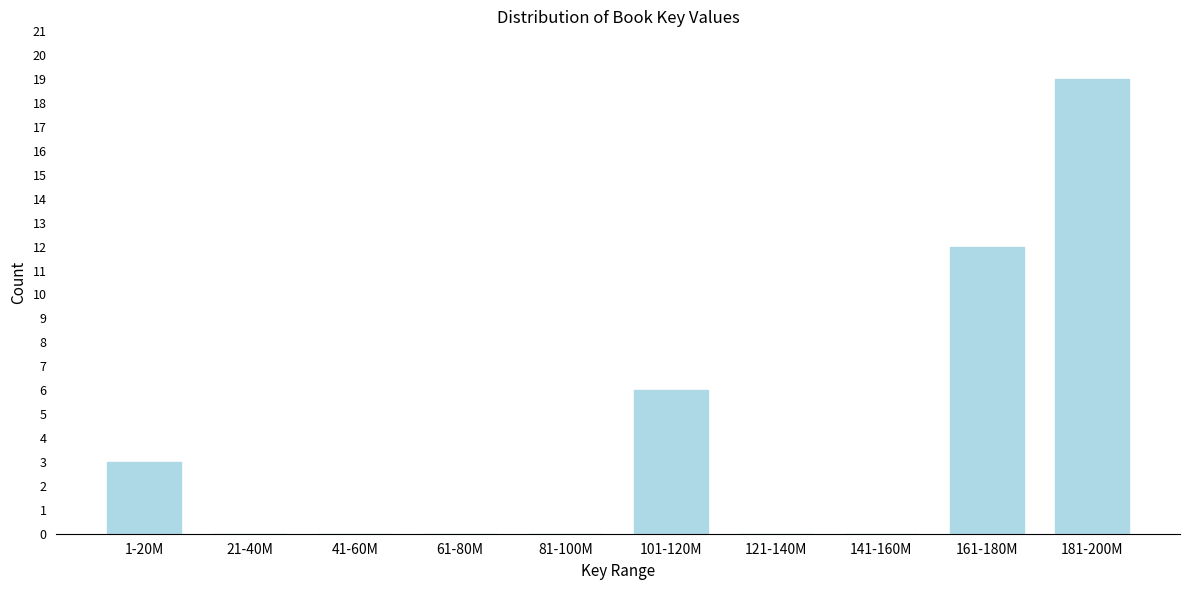

Reading right to left, list all the values displayed in this chart.

181-200M=19	161-180M=12	141-160M=0	121-140M=0	101-120M=6	81-100M=0	61-80M=0	41-60M=0	21-40M=0	1-20M=3